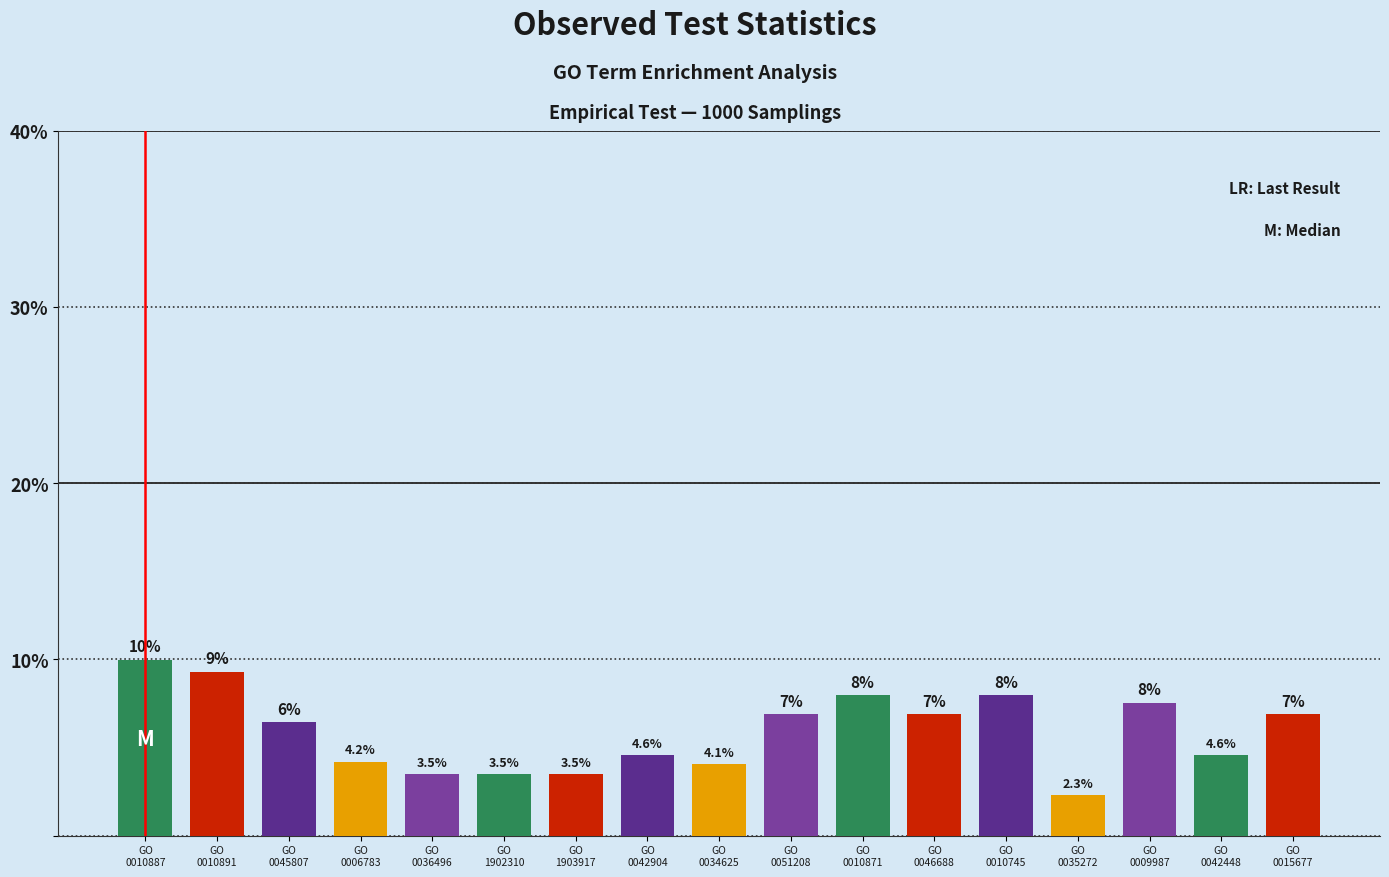

Which label corresponds to the smallest value in the chart?

GO
0035272